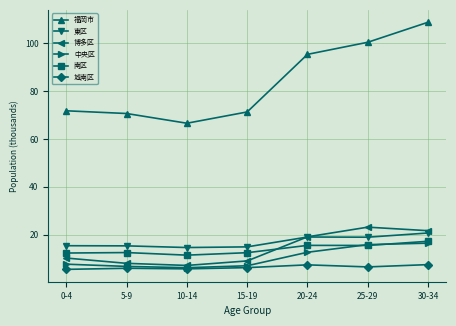

What is the label of the 2nd point from the right?

25-29